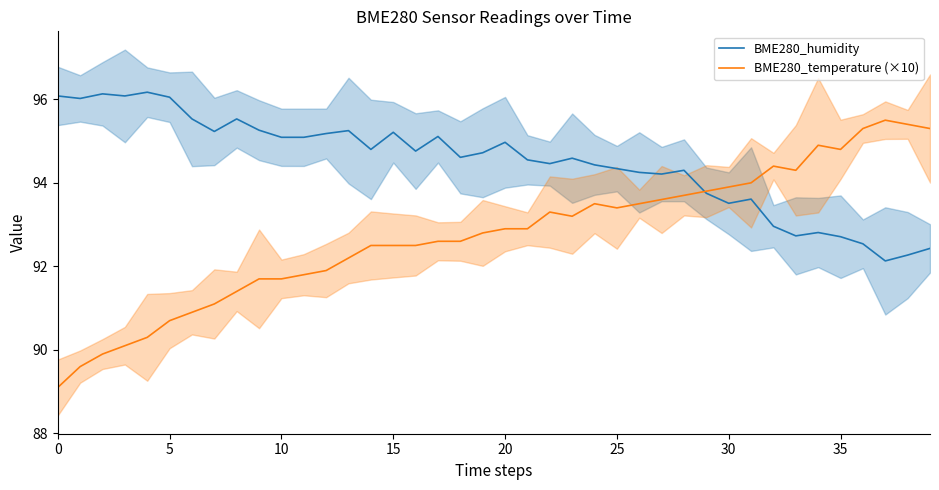

The value of BME280_temperature (×10) at 5 is 159.0. True or false?

False